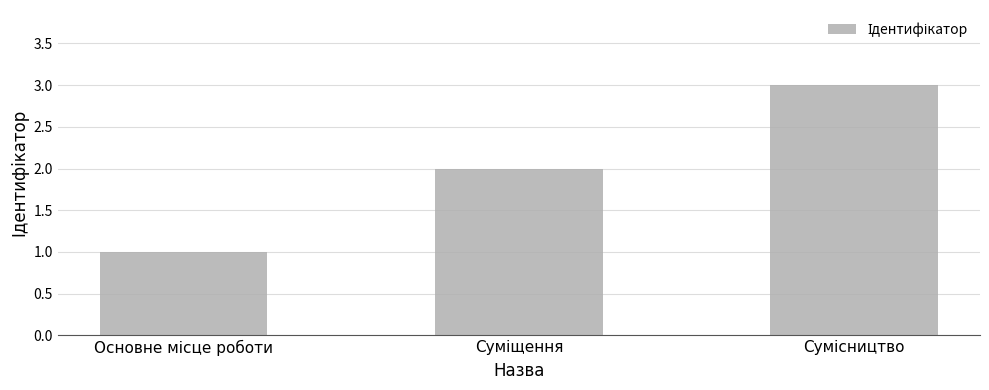

What is the maximum value shown in the chart?

3